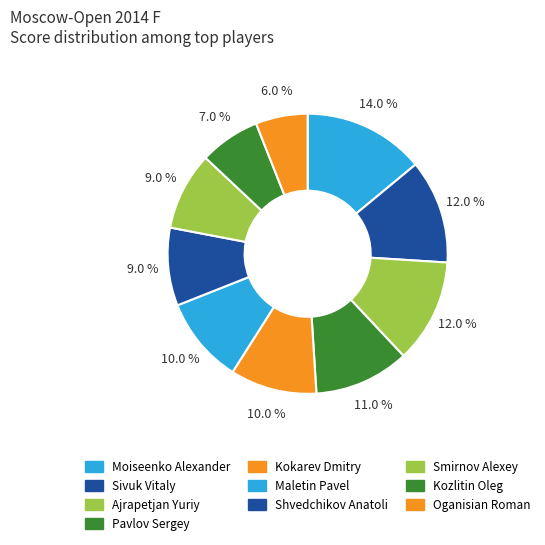

Do Ajrapetjan Yuriy and Shvedchikov Anatoli together represent more than half of the pie?

No